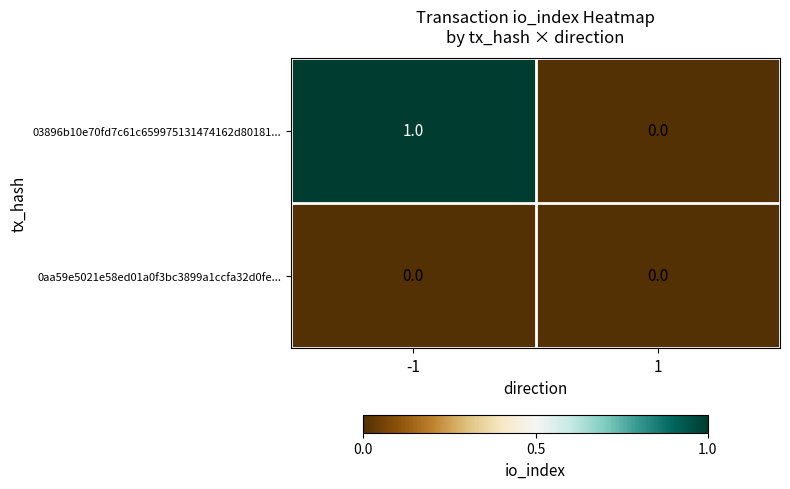

Is the value of 0aa59e5021e58ed01a0f3bc3899a1ccfa32d0fe... at -1 greater than the value of 03896b10e70fd7c61c659975131474162d80181... at -1?

No